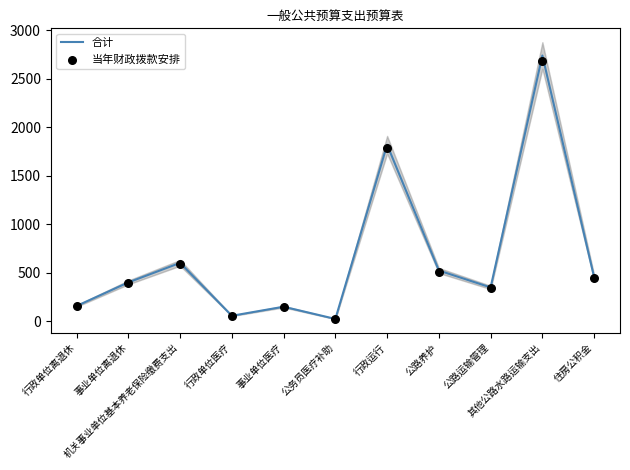

Which series reaches the maximum Y coordinate?

合计